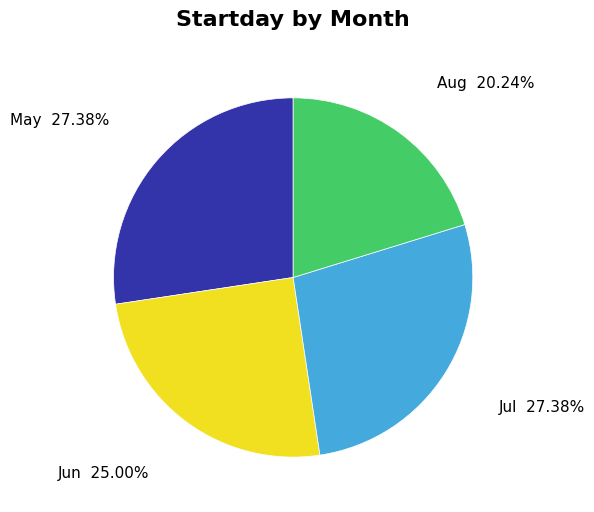

Which slice is the smallest?

Aug